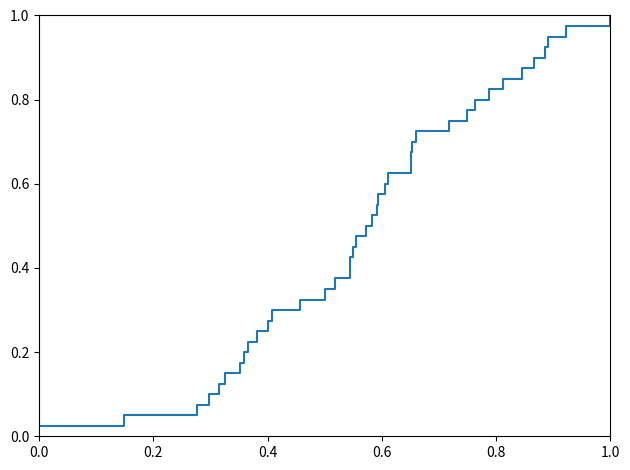

What is the greatest value displayed?

1.0